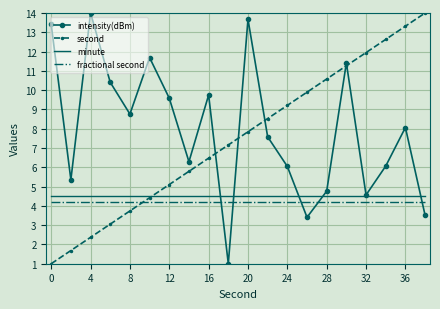

After their last crossing, which series has the higher values: second or fractional second?

second